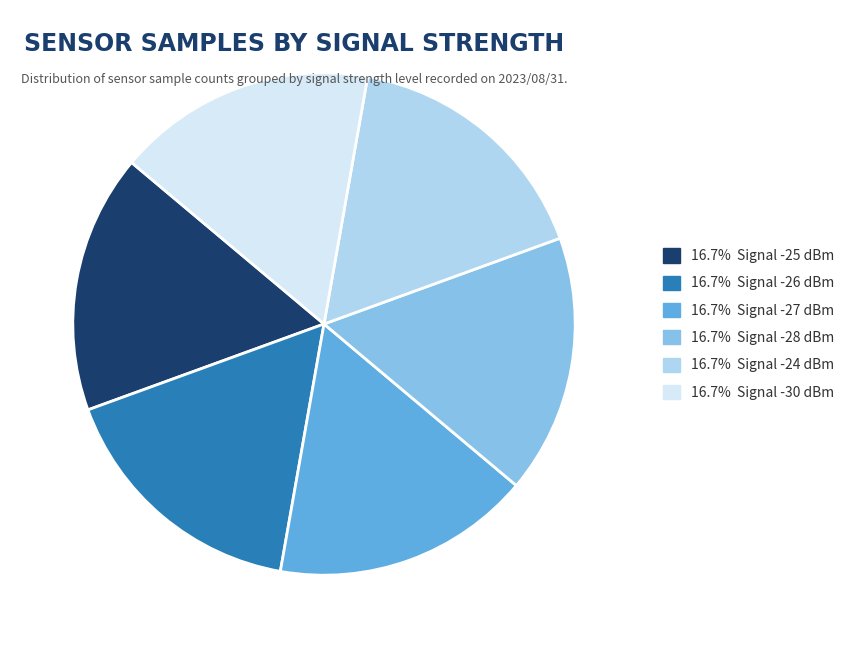

Does any single category account for the majority?

No